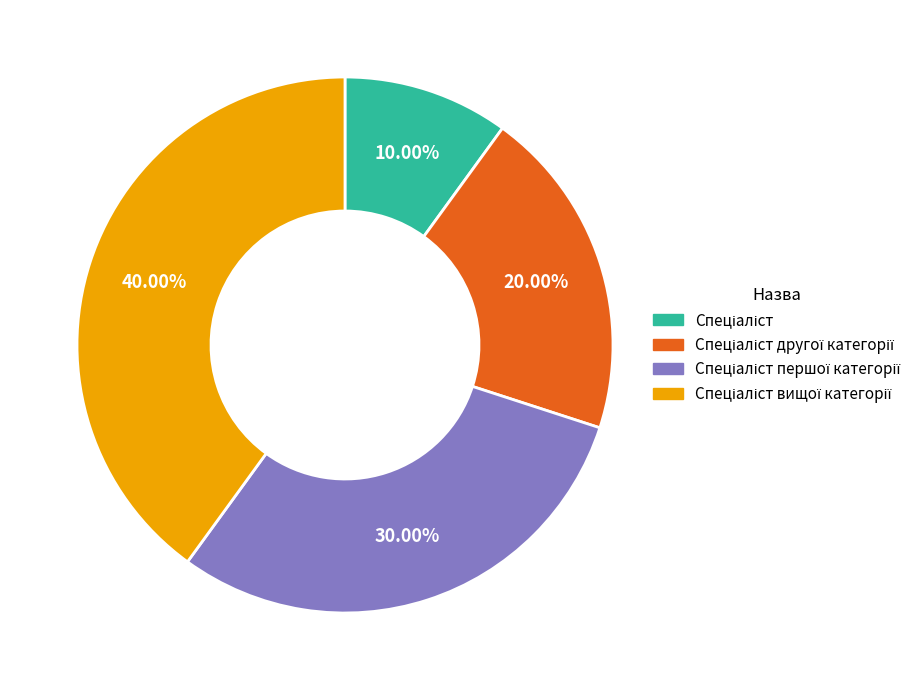

To the nearest percent, what is the average slice percentage?

25%